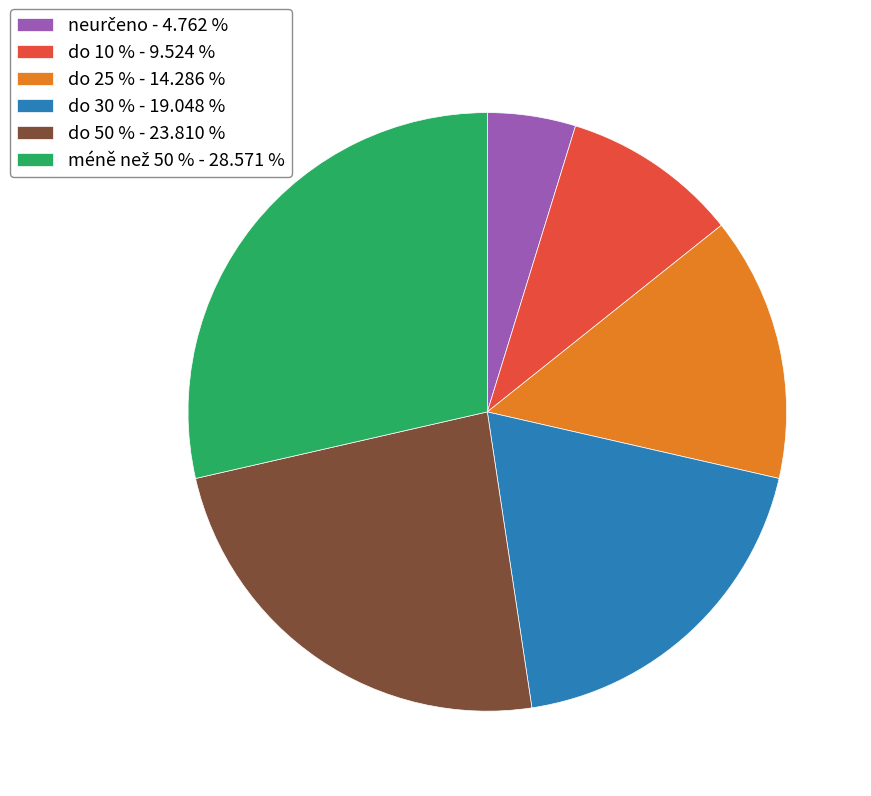

Between do 30 % - 19.048 % and do 10 % - 9.524 %, which is larger?

do 30 % - 19.048 %